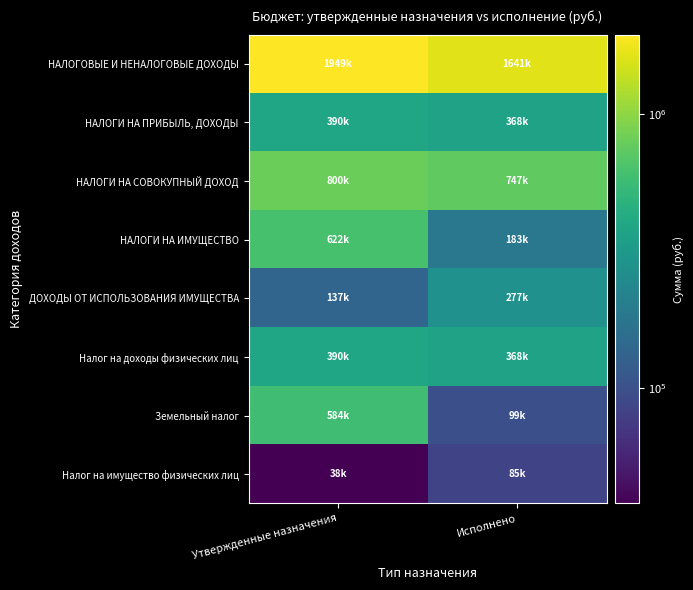

At Утвержденные назначения, list the series in order from smallest to largest.

Налог на имущество физических лиц, ДОХОДЫ ОТ ИСПОЛЬЗОВАНИЯ ИМУЩЕСТВА, НАЛОГИ НА ПРИБЫЛЬ, ДОХОДЫ, Налог на доходы физических лиц, Земельный налог, НАЛОГИ НА ИМУЩЕСТВО, НАЛОГИ НА СОВОКУПНЫЙ ДОХОД, НАЛОГОВЫЕ И НЕНАЛОГОВЫЕ ДОХОДЫ